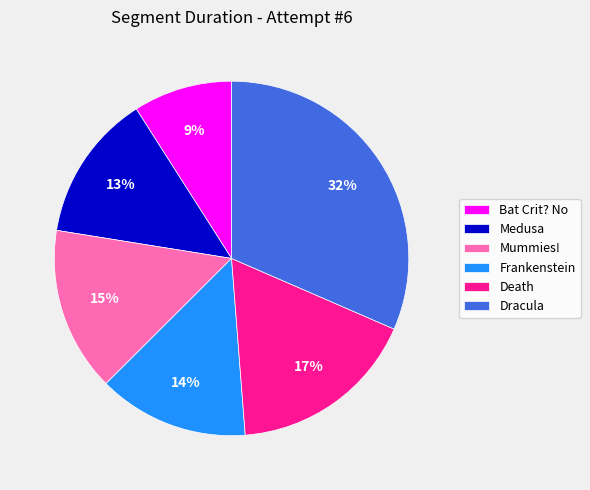

How many segments does this pie chart have?

6